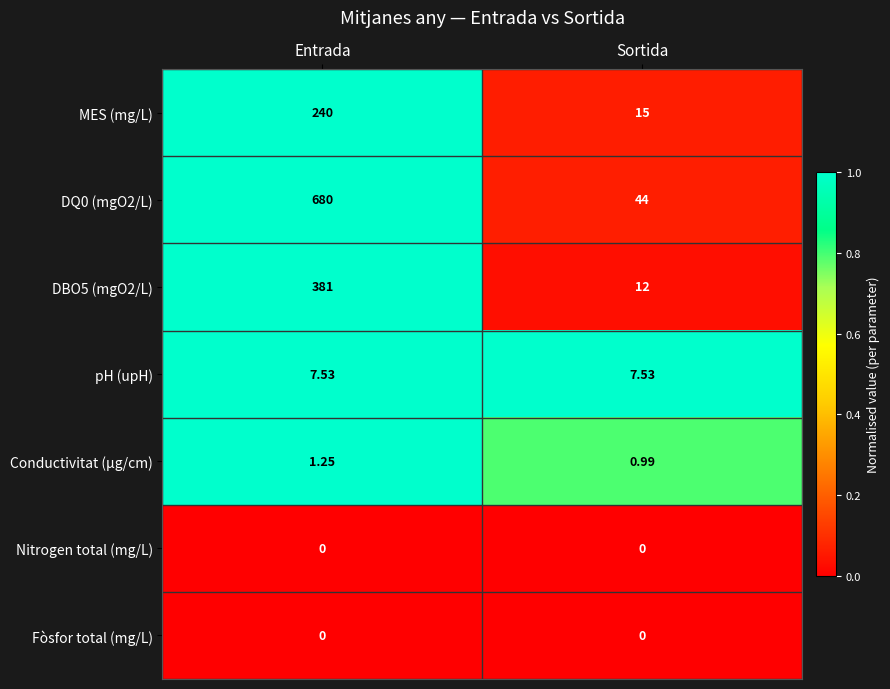

Which category has the highest value in the DBO5 (mgO2/L) series?

Entrada